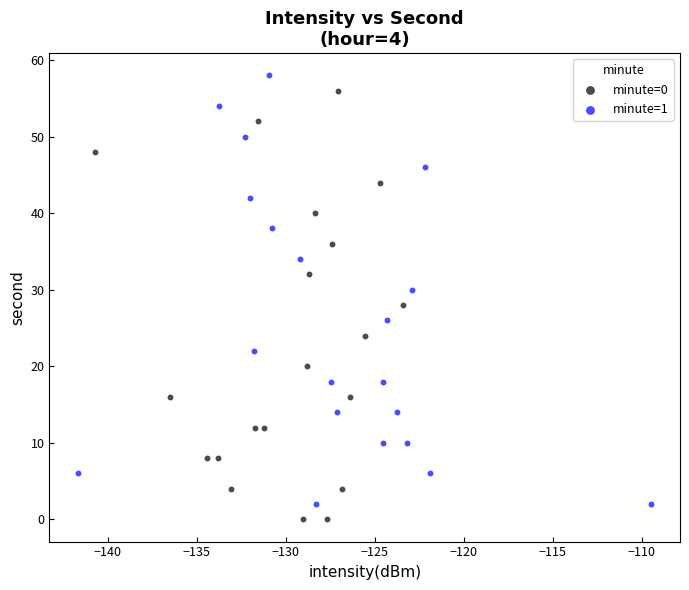

What are all the series names shown in the legend?

minute=0, minute=1